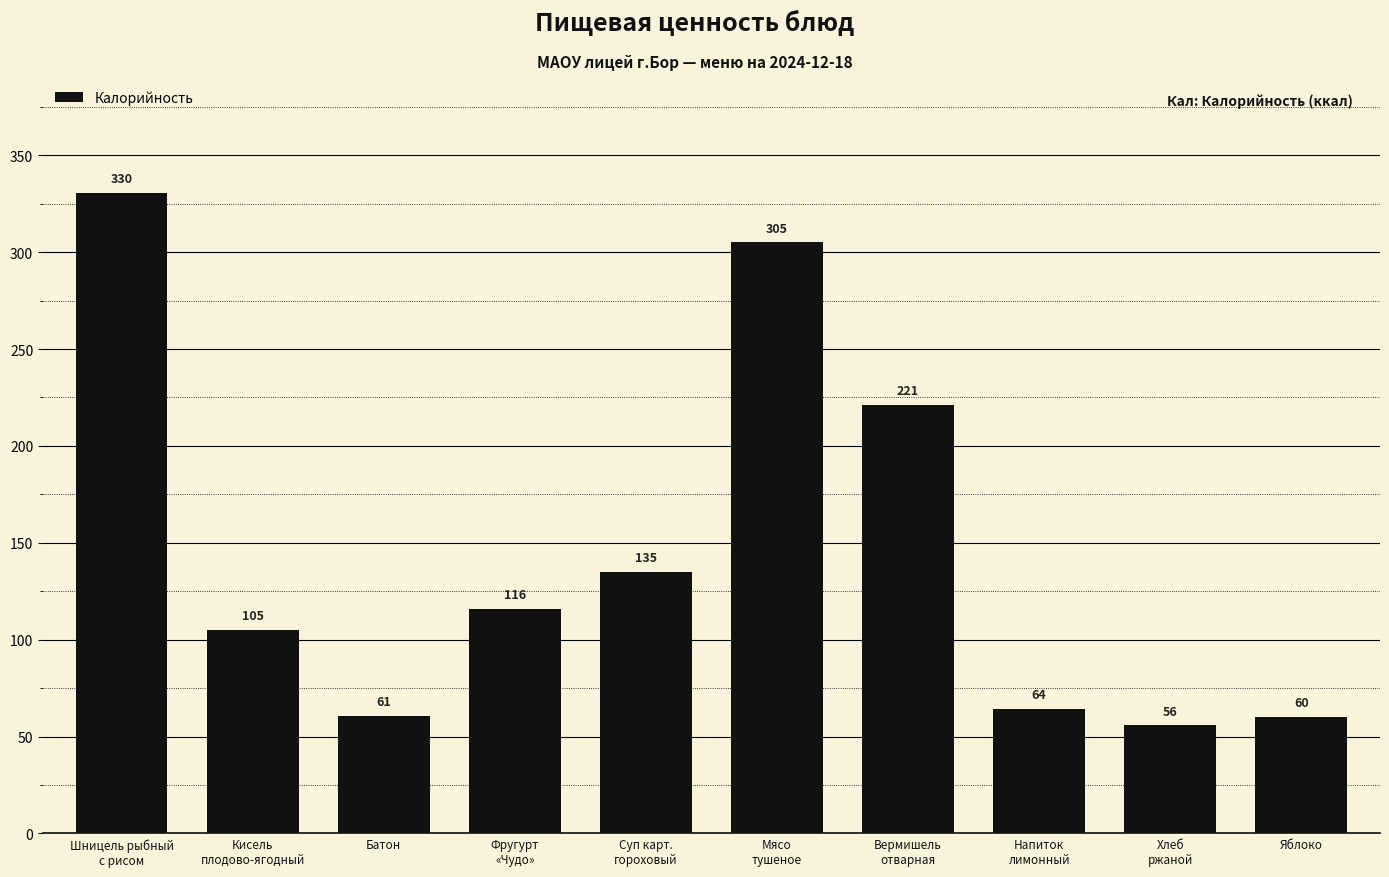

Does the chart contain stacked bars?

No